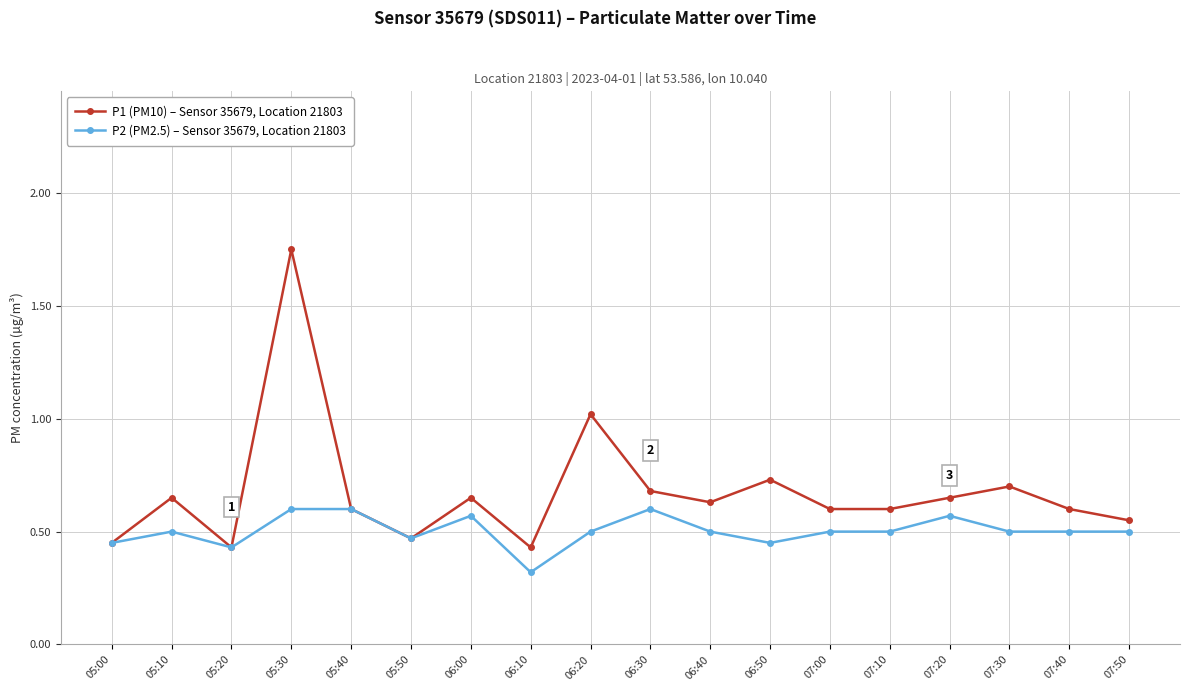

At which category does the chart reach its minimum across all series?

06:10